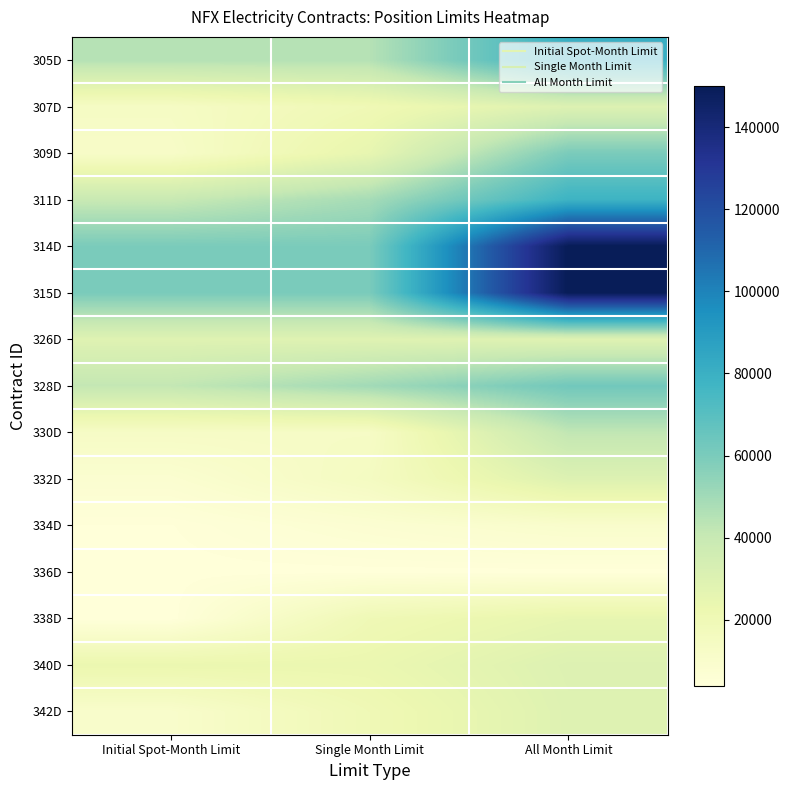

Reading left to right, what are all the values shown in this chart?

305D: Initial Spot-Month Limit=45000	Single Month Limit=45000	All Month Limit=80000
307D: Initial Spot-Month Limit=13500	Single Month Limit=20000	All Month Limit=30000
309D: Initial Spot-Month Limit=12000	Single Month Limit=25000	All Month Limit=60000
311D: Initial Spot-Month Limit=40000	Single Month Limit=49000	All Month Limit=78400
314D: Initial Spot-Month Limit=60000	Single Month Limit=60000	All Month Limit=150000
315D: Initial Spot-Month Limit=60000	Single Month Limit=60000	All Month Limit=150000
326D: Initial Spot-Month Limit=29000	Single Month Limit=29000	All Month Limit=29000
328D: Initial Spot-Month Limit=41500	Single Month Limit=50000	All Month Limit=62500
330D: Initial Spot-Month Limit=13000	Single Month Limit=13000	All Month Limit=42000
332D: Initial Spot-Month Limit=8200	Single Month Limit=14700	All Month Limit=30000
334D: Initial Spot-Month Limit=4501	Single Month Limit=7504	All Month Limit=10000
336D: Initial Spot-Month Limit=4196	Single Month Limit=4196	All Month Limit=4196
338D: Initial Spot-Month Limit=4001	Single Month Limit=19999	All Month Limit=24999
340D: Initial Spot-Month Limit=23148	Single Month Limit=23148	All Month Limit=30000
342D: Initial Spot-Month Limit=10500	Single Month Limit=20000	All Month Limit=29400